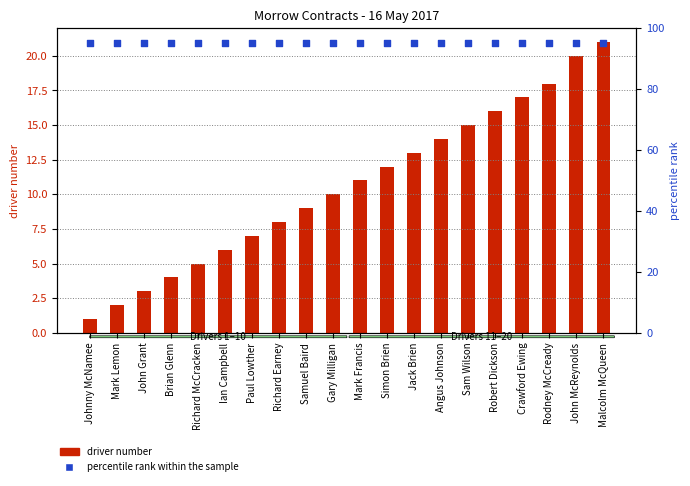

Which series reaches the maximum Y coordinate?

percentile rank within the sample